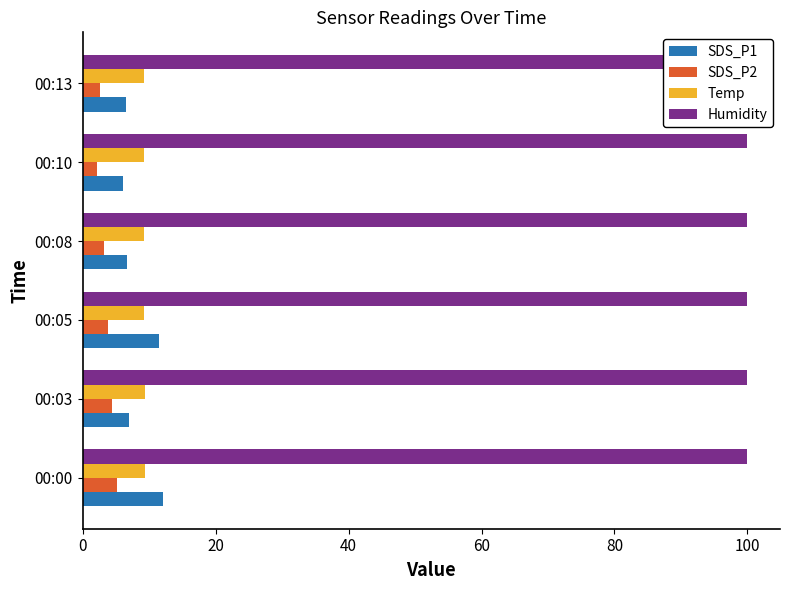

How many distinct data groups are displayed?

4